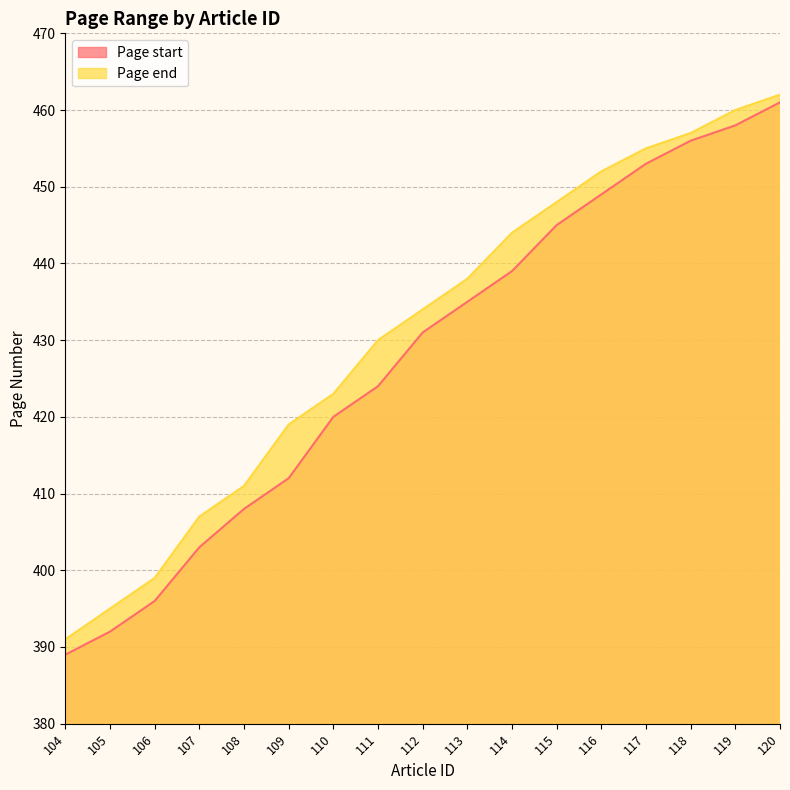

Reading left to right, list all the values displayed in this chart.

Page start: 104=389	105=392	106=396	107=403	108=408	109=412	110=420	111=424	112=431	113=435	114=439	115=445	116=449	117=453	118=456	119=458	120=461
Page end: 104=391	105=395	106=399	107=407	108=411	109=419	110=423	111=430	112=434	113=438	114=444	115=448	116=452	117=455	118=457	119=460	120=462